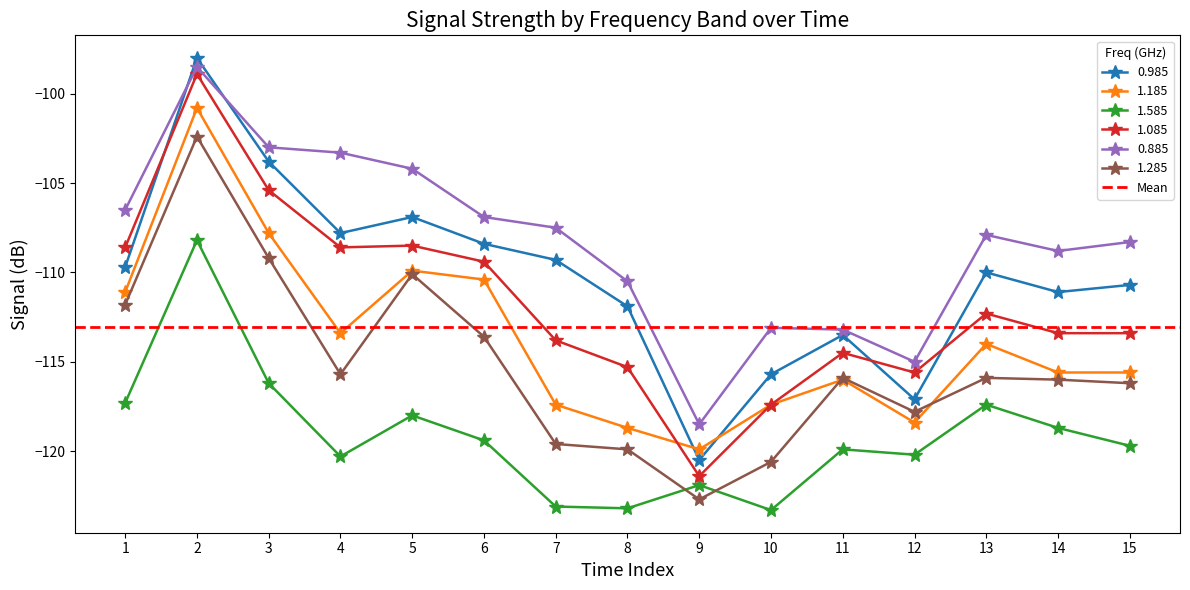

Where is the first local maximum for 0.985?

2